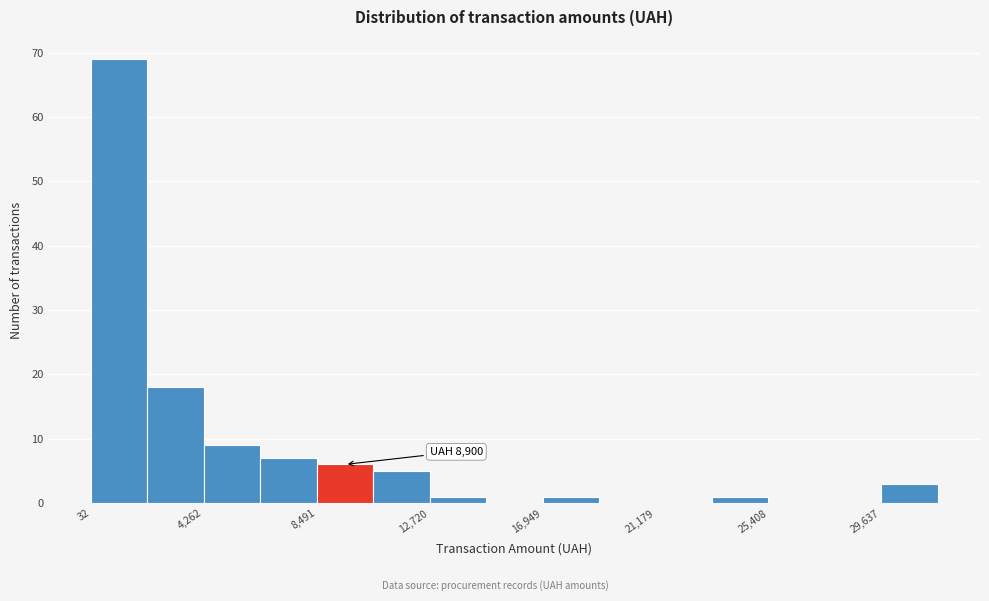

Which range on the x-axis has the tallest bar?

0 to 2000